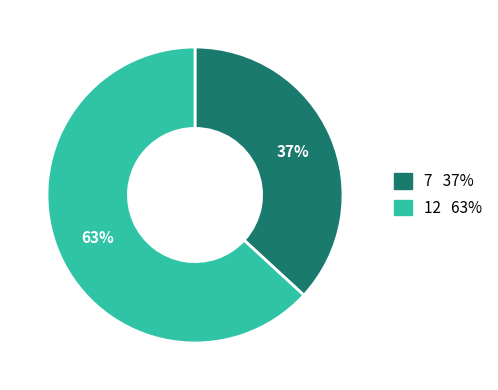

Is it true that 12 is 63% of the pie?

True